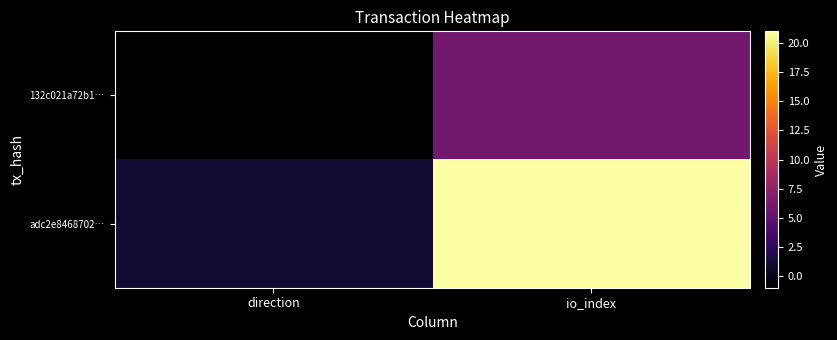

Reading left to right, list all the values displayed in this chart.

132c021a72b1…: direction=-1	io_index=6
adc2e8468702…: direction=1	io_index=21